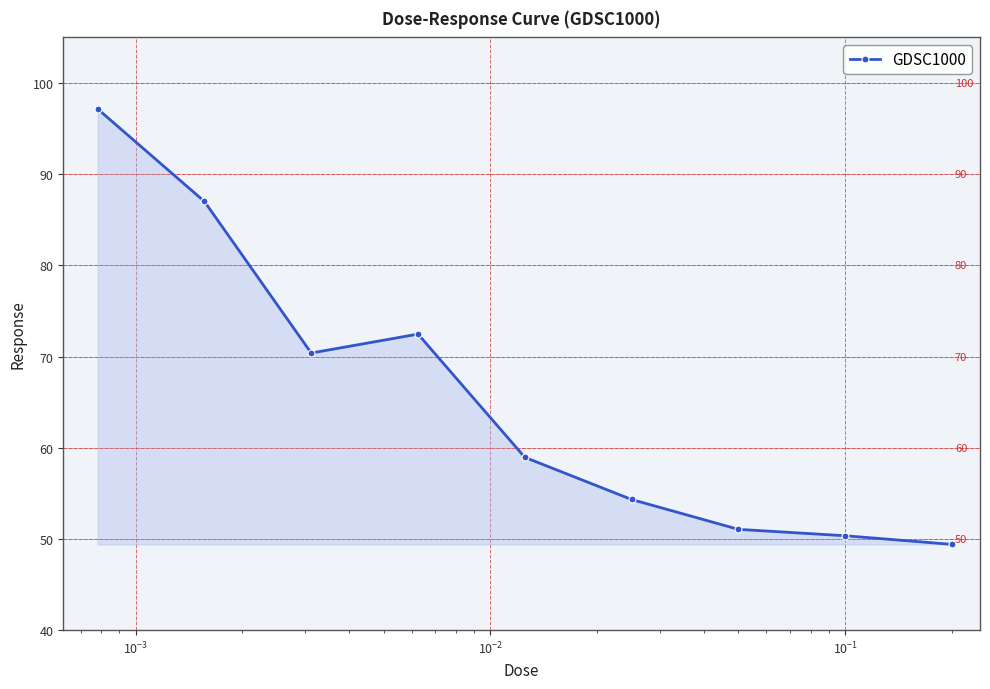

What is the value of the 9th point from the left?

49.4